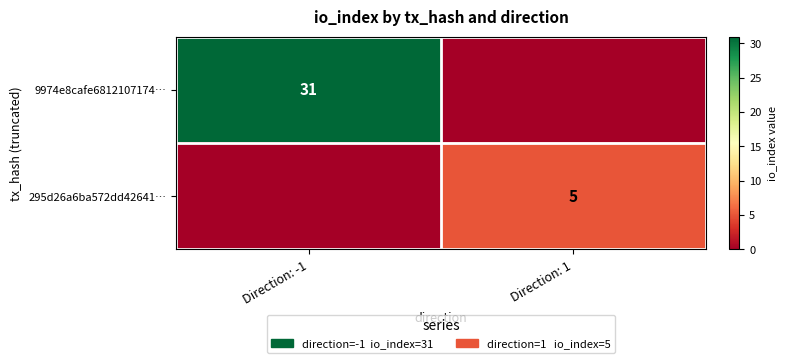

True or false: 9974e8cafe6812107174… has a value of 11 at Direction: -1.

False